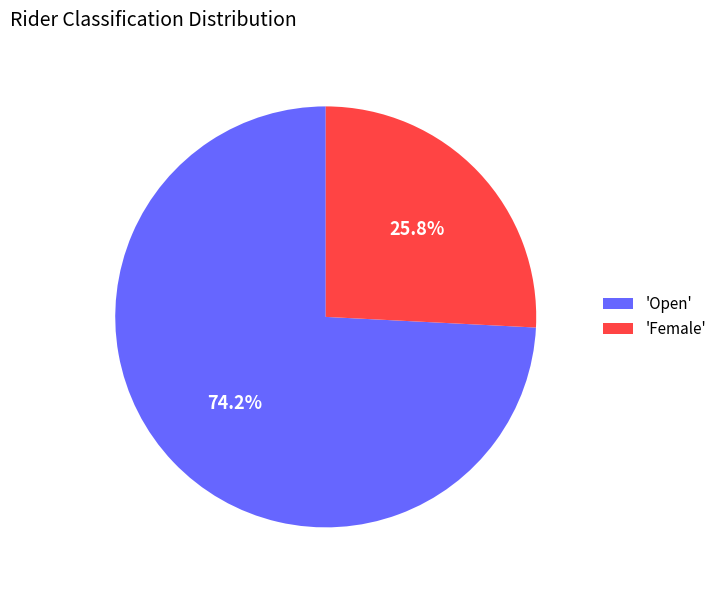

What portion of the pie excludes 'Female'?

74.2%